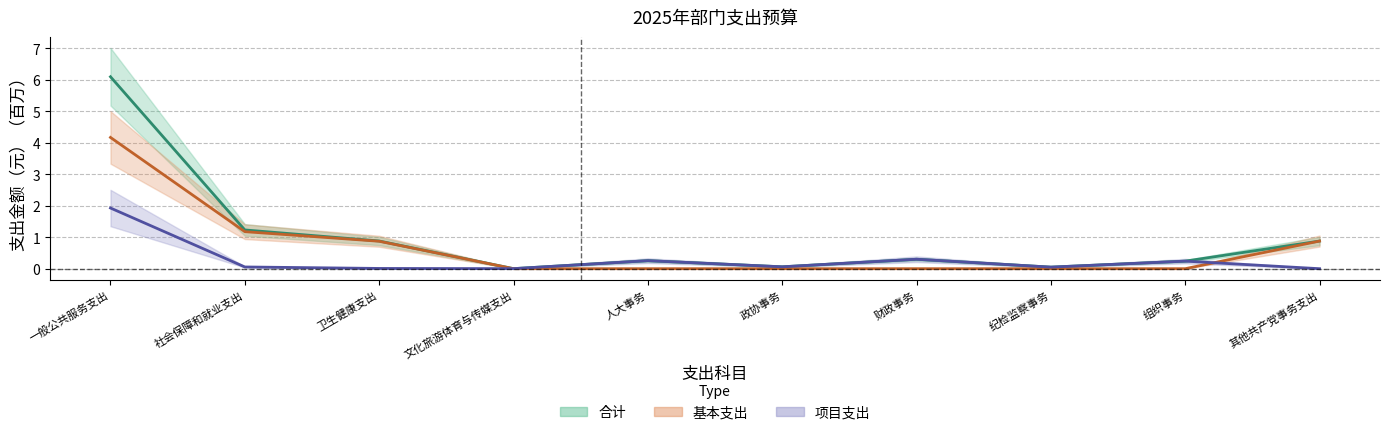

Does the chart have visible grid lines?

Yes